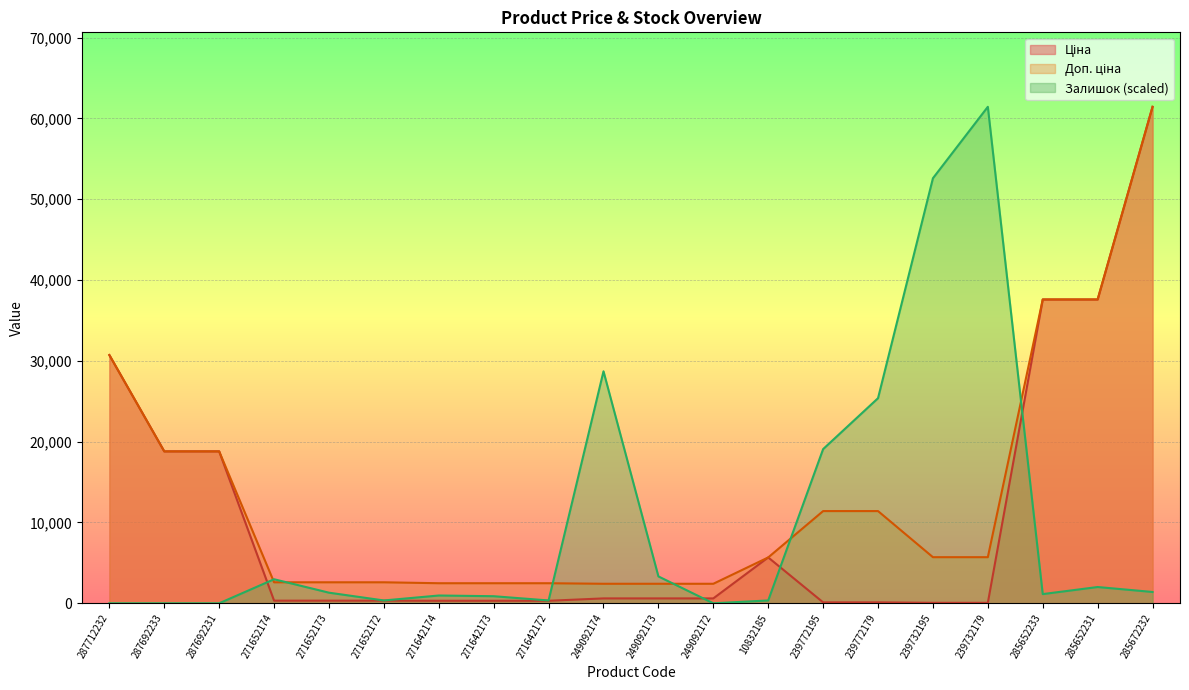

True or false: Доп. ціна and Ціна intersect in this chart.

False